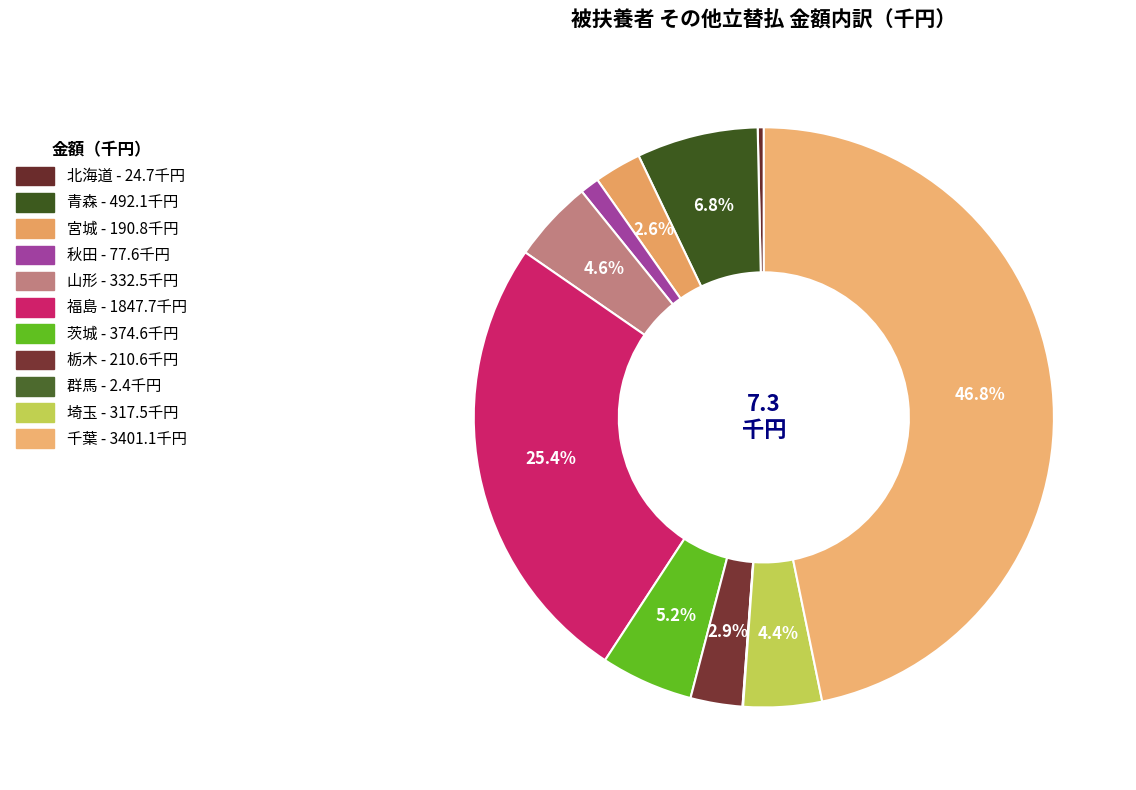

Does any single category account for the majority?

No